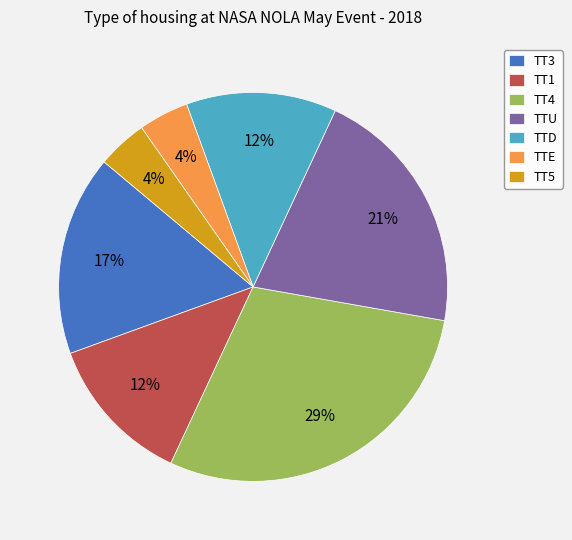

Which has a higher value, TTU or TTD?

TTU